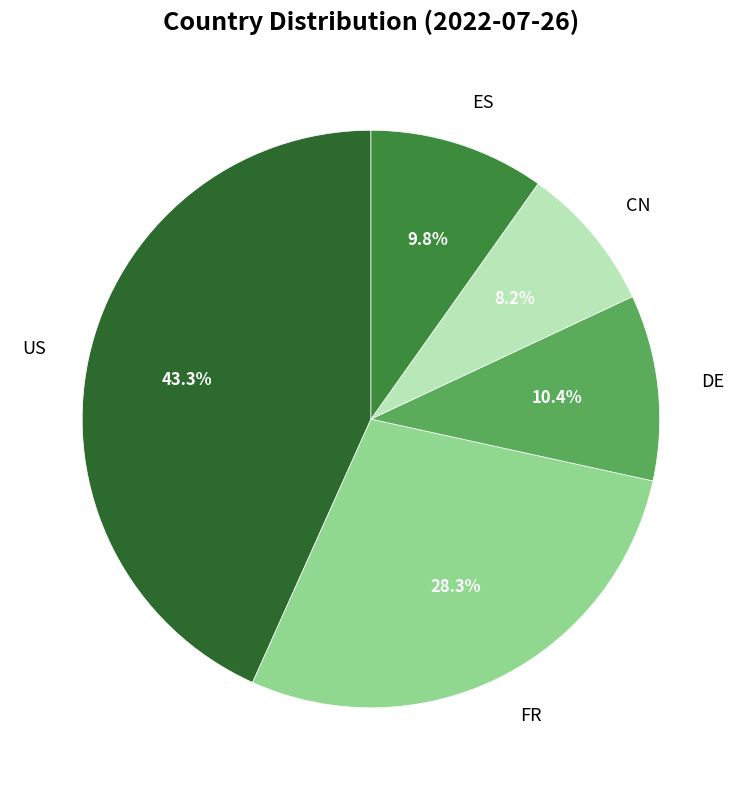

Is the sum of DE and CN greater than half?

No